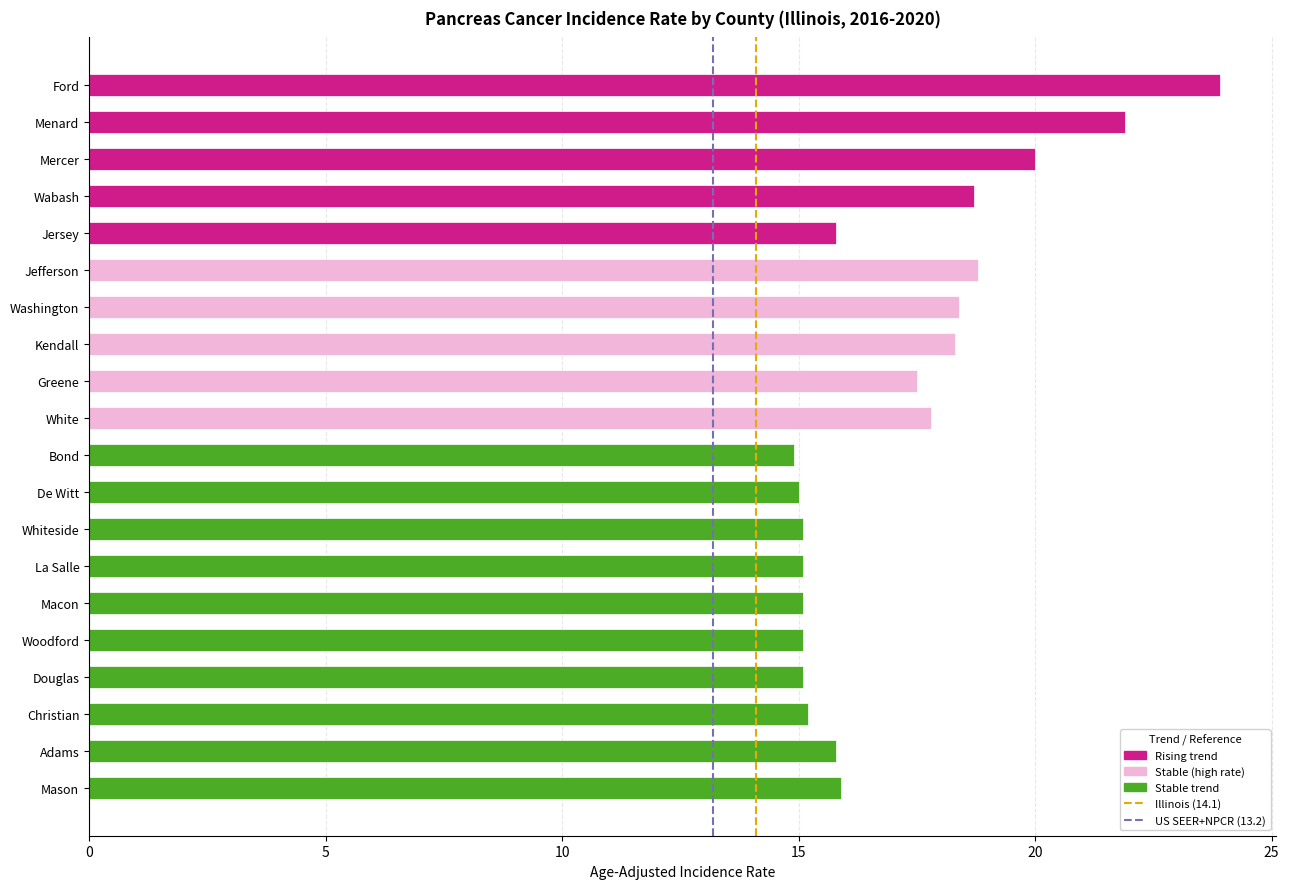

The chart shows a value of 9.0 at Bond. True or false?

False